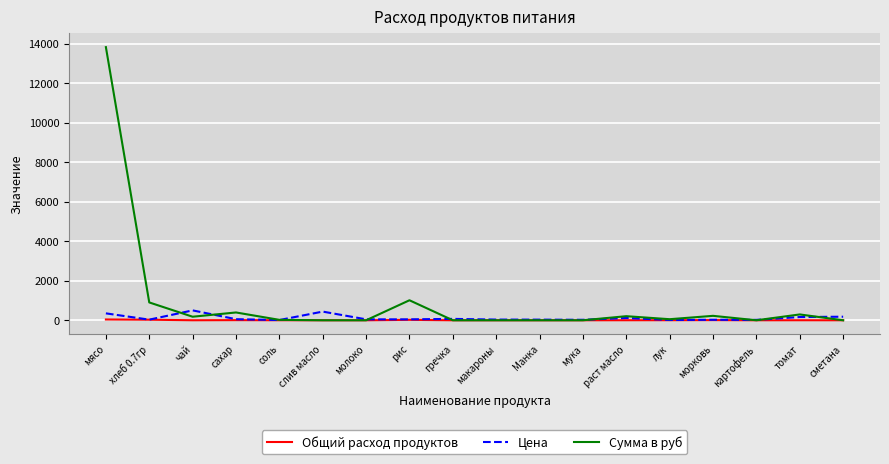

At which category is the sum across all series the highest?

мясо